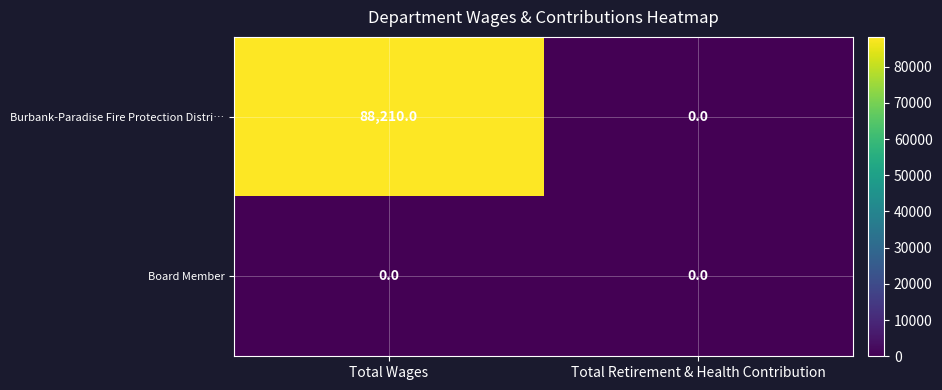

Which series has the largest range (max minus min)?

Burbank-Paradise Fire Protection Distri…